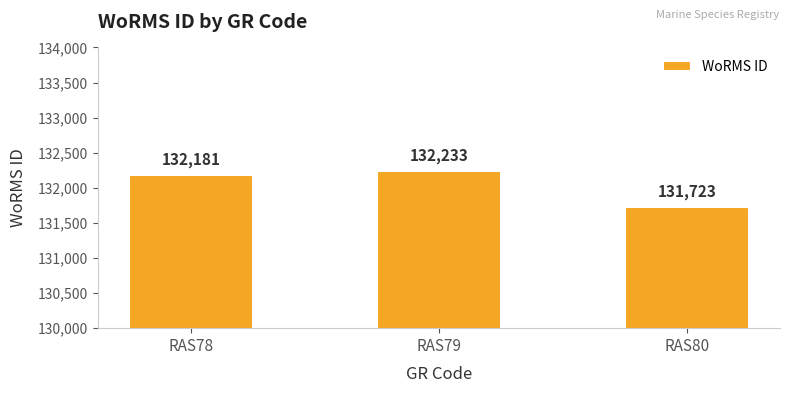

List the labels in order of value, smallest first.

RAS80, RAS78, RAS79